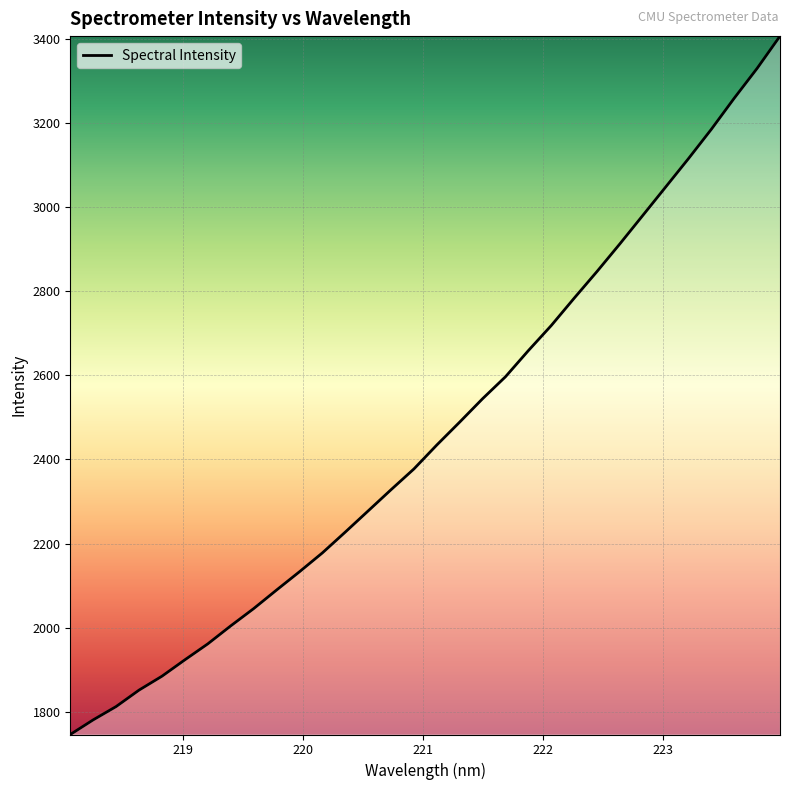

Reading left to right, extract all data points from this chart.

1746.0	1780.8	1812.5	1851.6	1884.6	1923.6	1961.5	2004.3	2045.3	2089.5	2132.9	2177.8	2227.3	2277.7	2328.1	2377.5	2434.5	2488.9	2544.6	2596.8	2658.9	2718.5	2783.5	2847.1	2912.8	2980.3	3047.9	3115.6	3185.4	3259.2	3330.1	3406.7